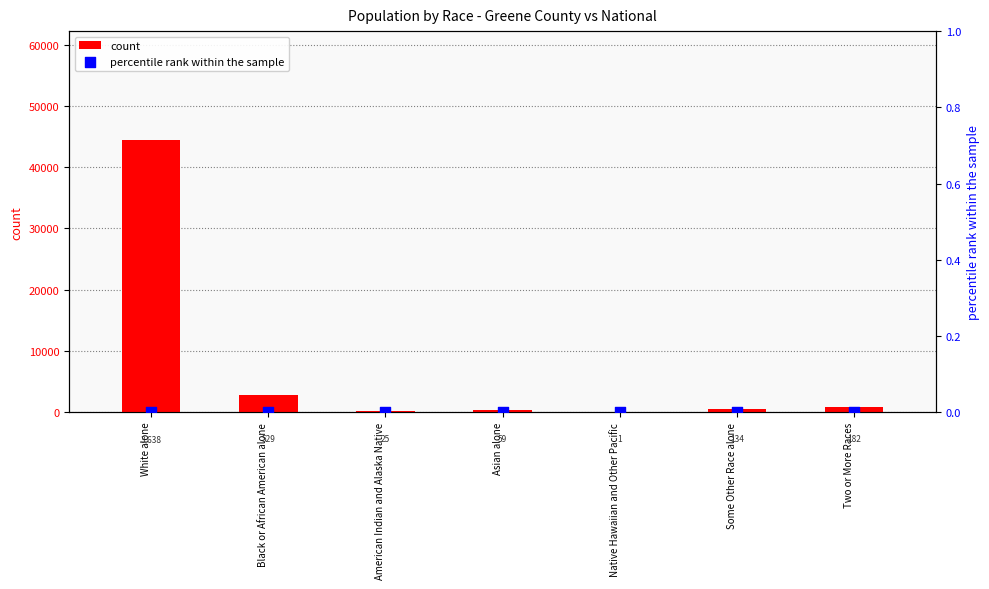

What is the total value across all series at White alone?

44440